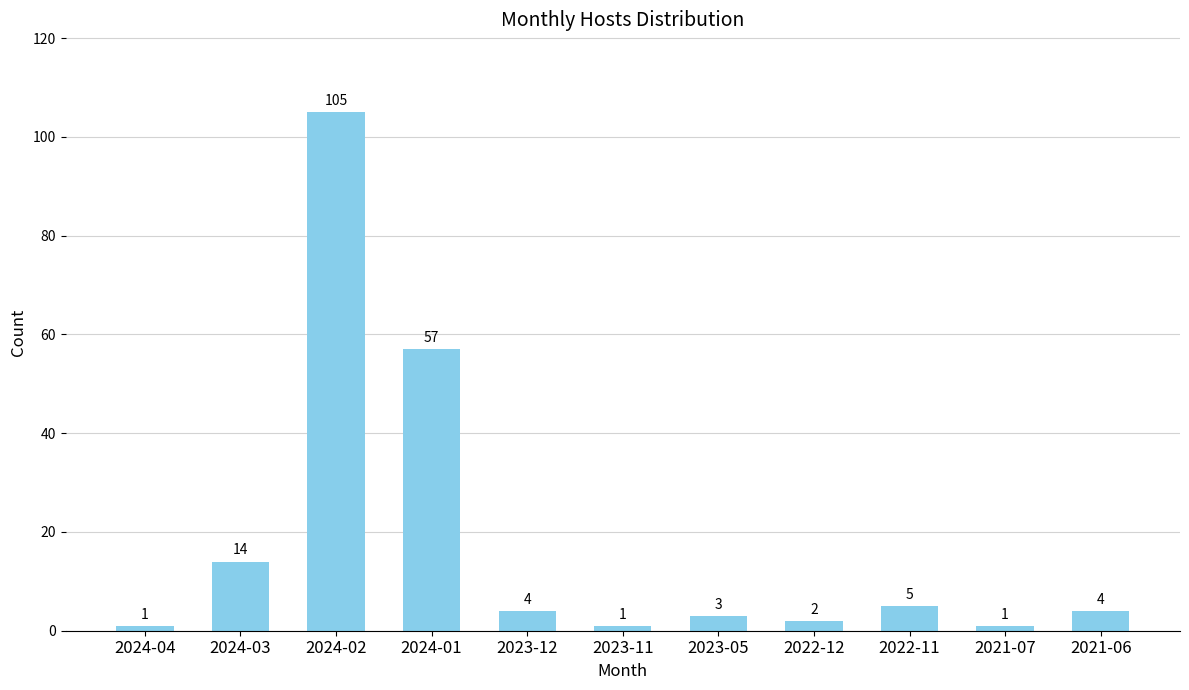

At which category does the chart reach its peak across all series?

2024-02